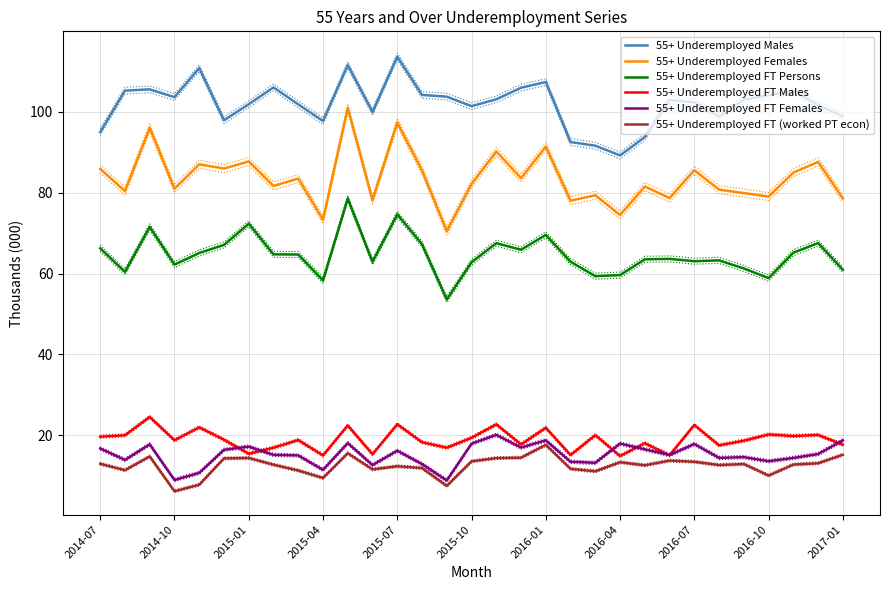

Which series has the largest total across all categories?

55+ Underemployed Males